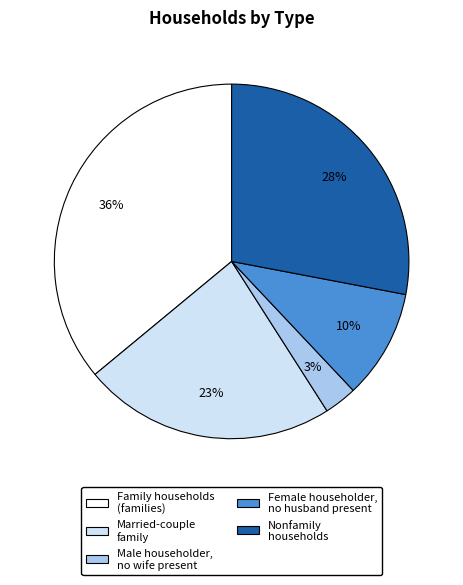

To the nearest percent, what is the difference between the Female householder, no husband present and Married-couple family slice percentages?

13%